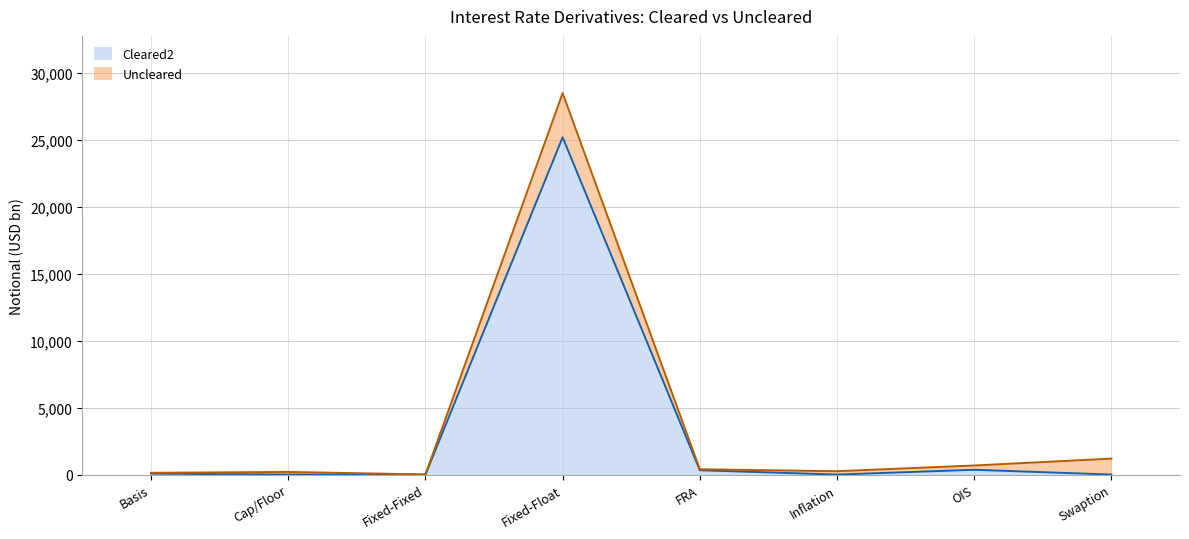

How many interior local valleys (lower than both neighbors) does the data have?

2